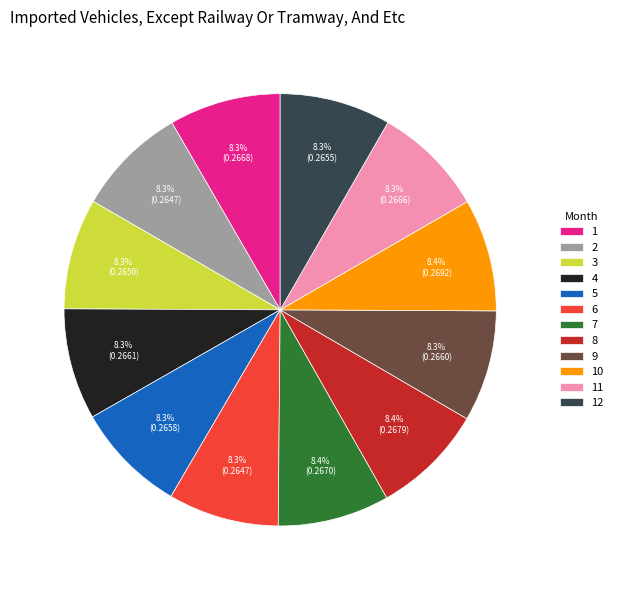

True or false: 9 accounts for 1% of the total.

False